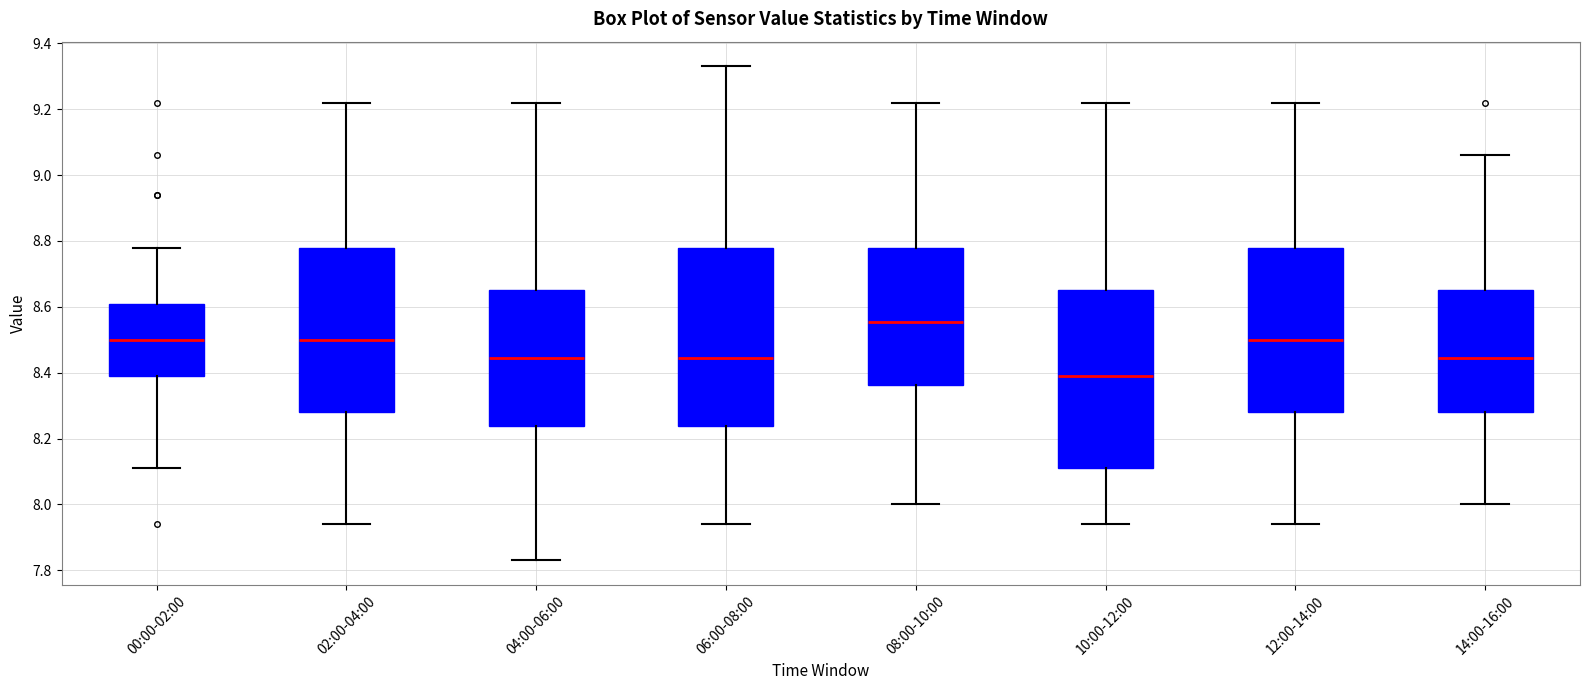

Reading left to right, transcribe this box plot: for each box, give where its median line is, the range the box spans, and where its two whiskers end, as read against the y-axis. The values are not printed on the chart, so give them approximately, as read against the axis.

00:00-02:00: median 8.50, box 8.40 to 8.62, whiskers 8.12 to 8.78
02:00-04:00: median 8.50, box 8.28 to 8.78, whiskers 7.94 to 9.22
04:00-06:00: median 8.44, box 8.24 to 8.66, whiskers 7.84 to 9.22
06:00-08:00: median 8.44, box 8.24 to 8.78, whiskers 7.94 to 9.34
08:00-10:00: median 8.56, box 8.36 to 8.78, whiskers 8.00 to 9.22
10:00-12:00: median 8.40, box 8.12 to 8.66, whiskers 7.94 to 9.22
12:00-14:00: median 8.50, box 8.28 to 8.78, whiskers 7.94 to 9.22
14:00-16:00: median 8.44, box 8.28 to 8.66, whiskers 8.00 to 9.06